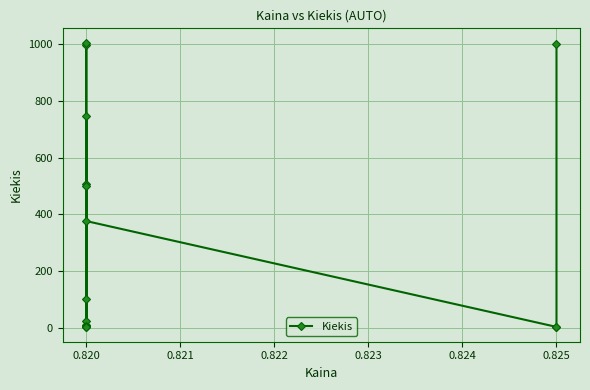

Between 0.826 and 0.822, which is larger?

0.822